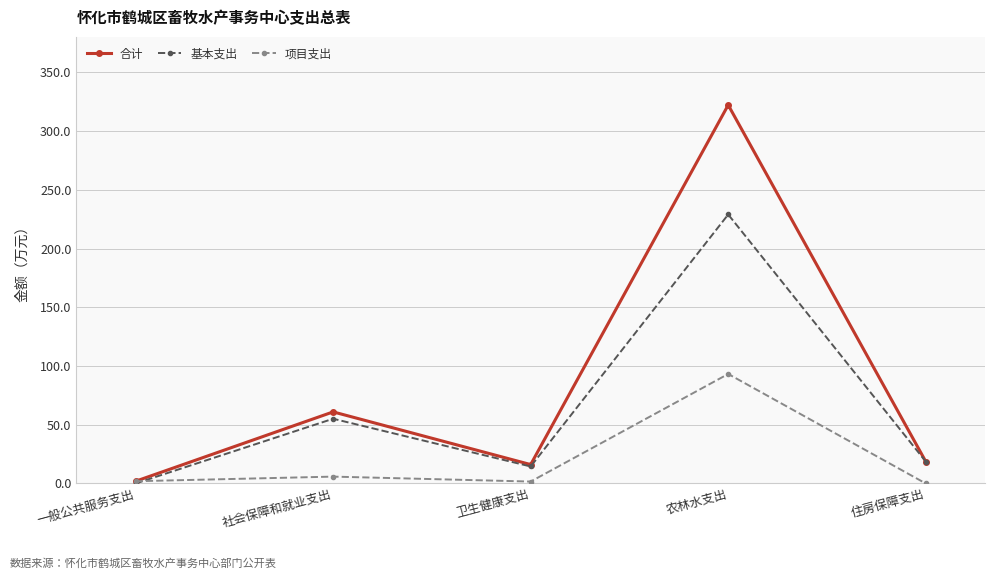

Count the number of categories in the chart.

5